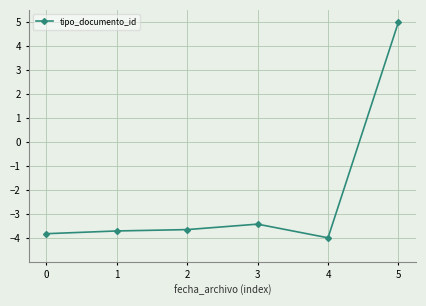

What is the value of the 5th point from the left?

-4.0